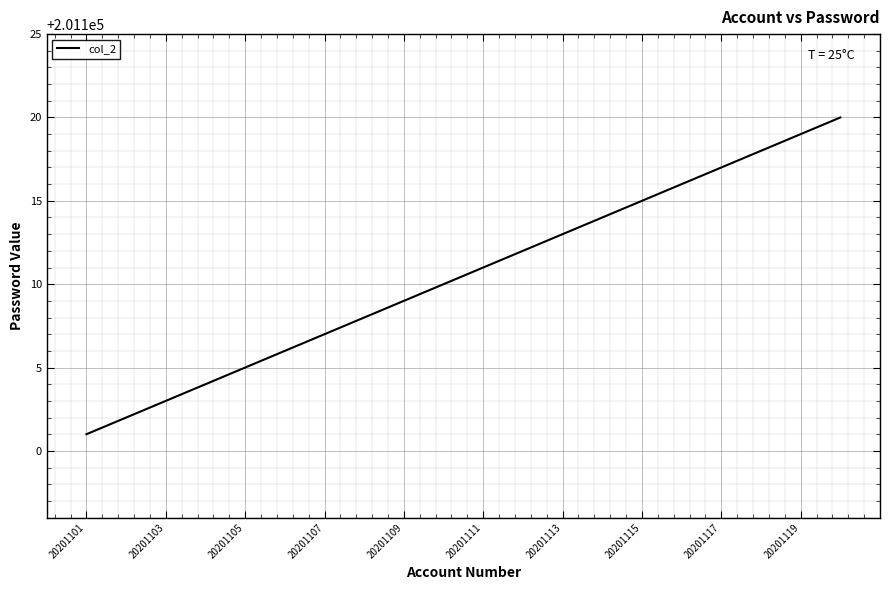

Does the chart display data point markers on the line(s)?

No